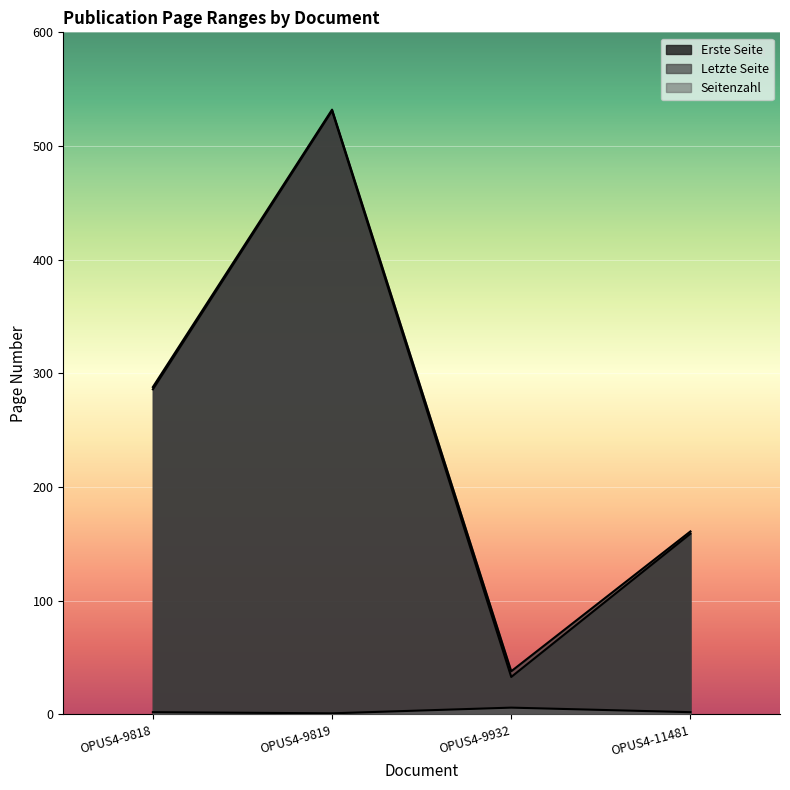

True or false: Erste Seite and Seitenzahl cross at least once.

False